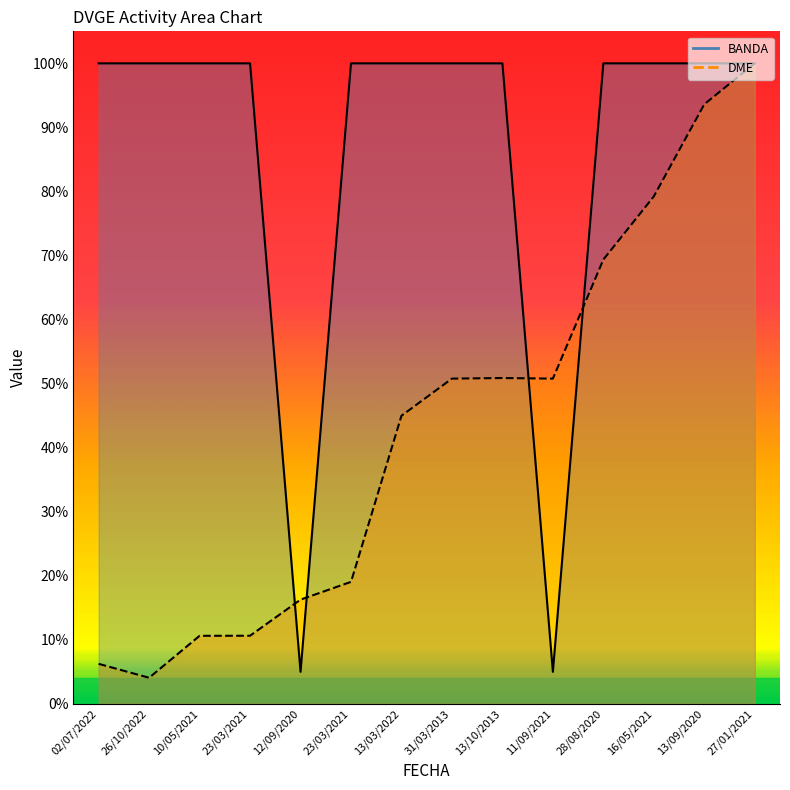

Between 26/10/2022 and 13/03/2022, which is larger?

26/10/2022